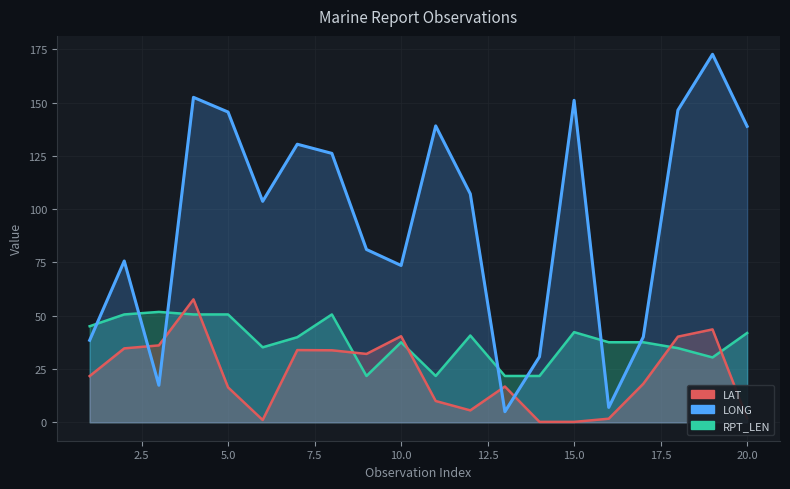

Reading right to left, list all the values displayed in this chart.

LAT: 1.9	43.6	40.2	18.1	1.7	0.2	0.2	16.8	5.6	10.0	40.4	32.1	33.8	33.9	1.1	16.4	57.7	36.1	34.7	21.7
LONG: 138.9	172.7	146.5	40.1	7.0	151.1	30.8	5.0	107.2	139.1	73.6	81.1	126.2	130.5	103.7	145.6	152.5	17.4	75.7	38.5
RPT_LEN: 41.9	30.5	34.8	37.6	37.6	42.3	21.8	21.8	40.7	21.8	37.6	21.8	50.6	39.9	35.2	50.6	50.6	51.8	50.6	45.1